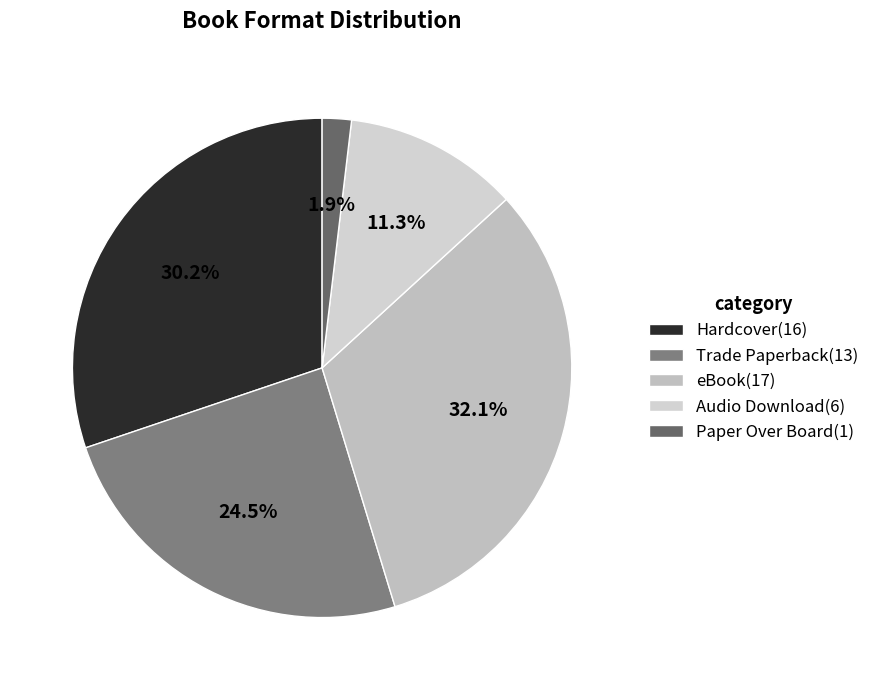

Do Audio Download and Trade Paperback together represent more than half of the pie?

No